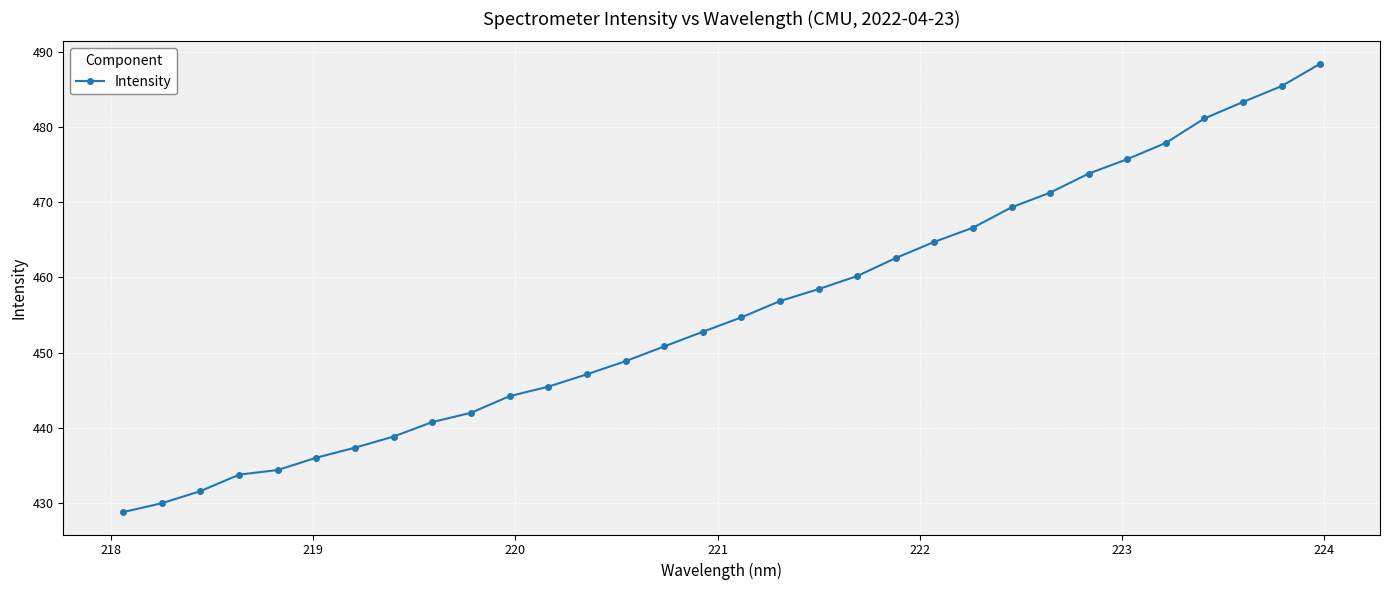

What is the greatest value displayed?

488.5